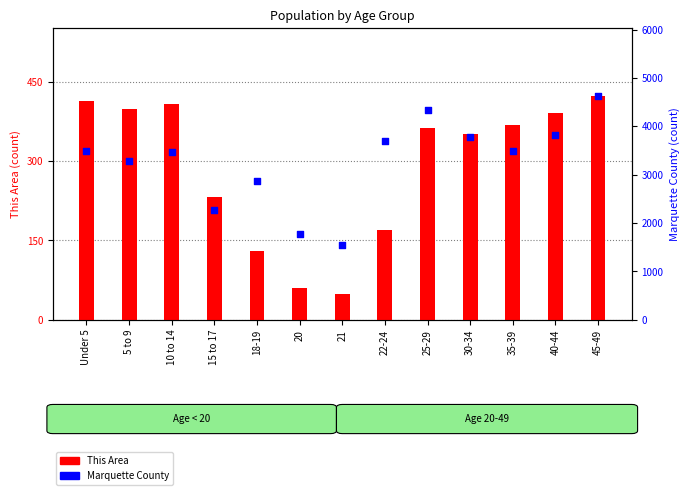

What are all the series names shown in the legend?

This Area, Marquette County